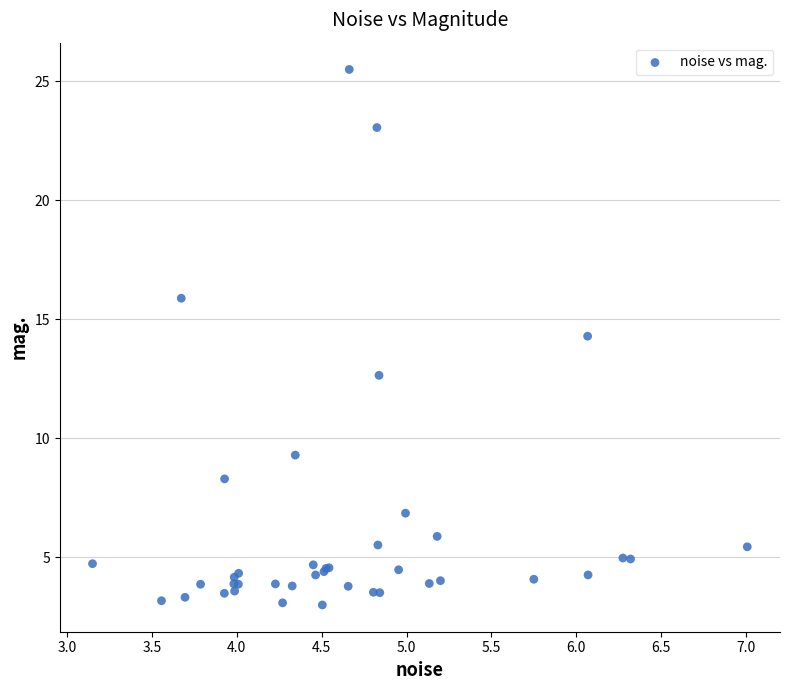

What Y value in the scatter plot is closest to 14?

14.3